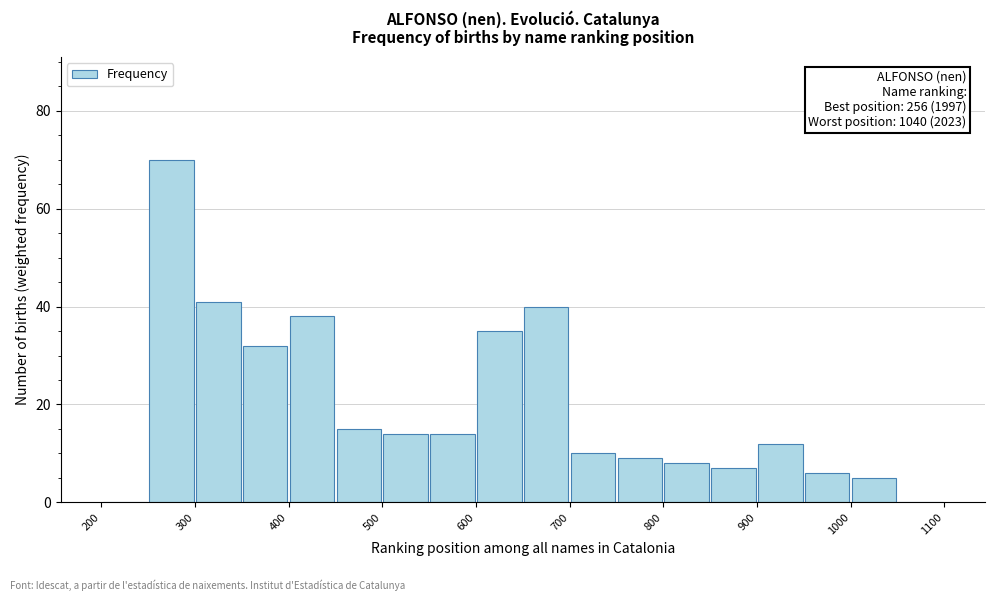

Which range on the x-axis has the tallest bar?

250 to 300